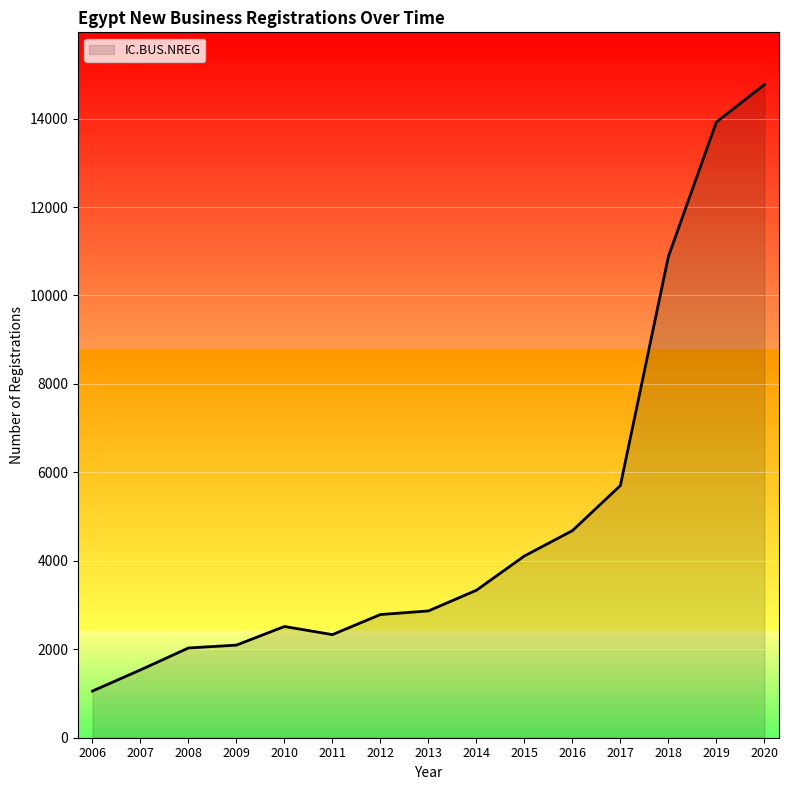

Count the number of data series in this chart.

1